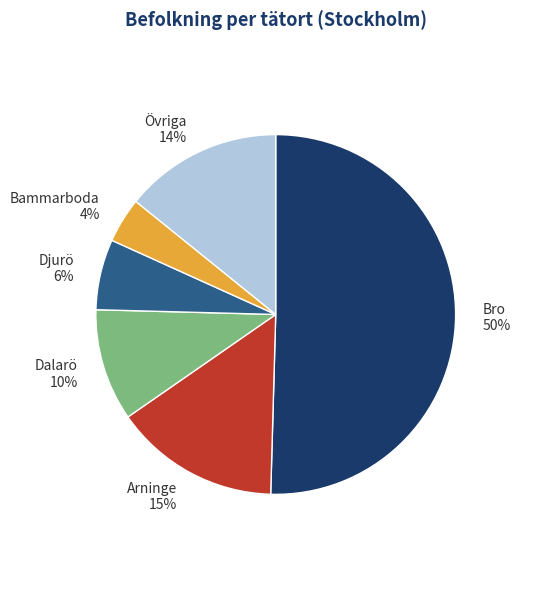

What is the ratio of the value at Djurö to the value at Övriga?

0.4